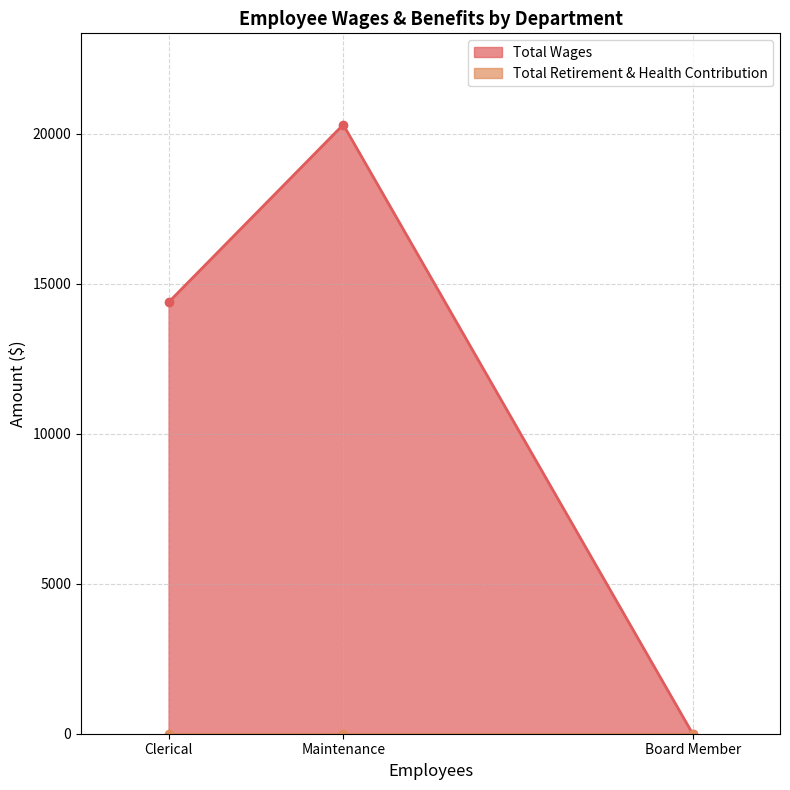

List the series in order of their peak value, lowest first.

Total Retirement & Health Contribution, Total Wages